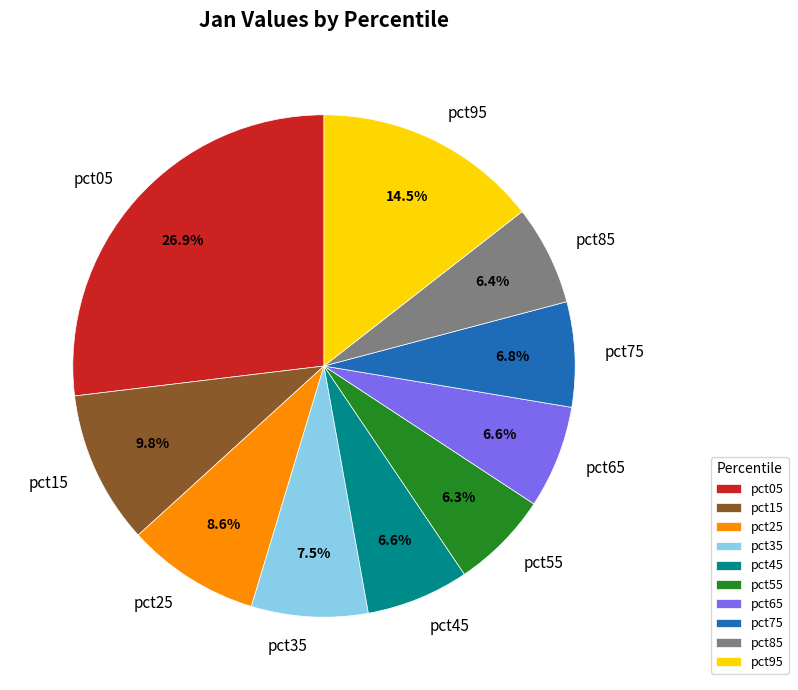

True or false: pct15 accounts for 16% of the total.

False